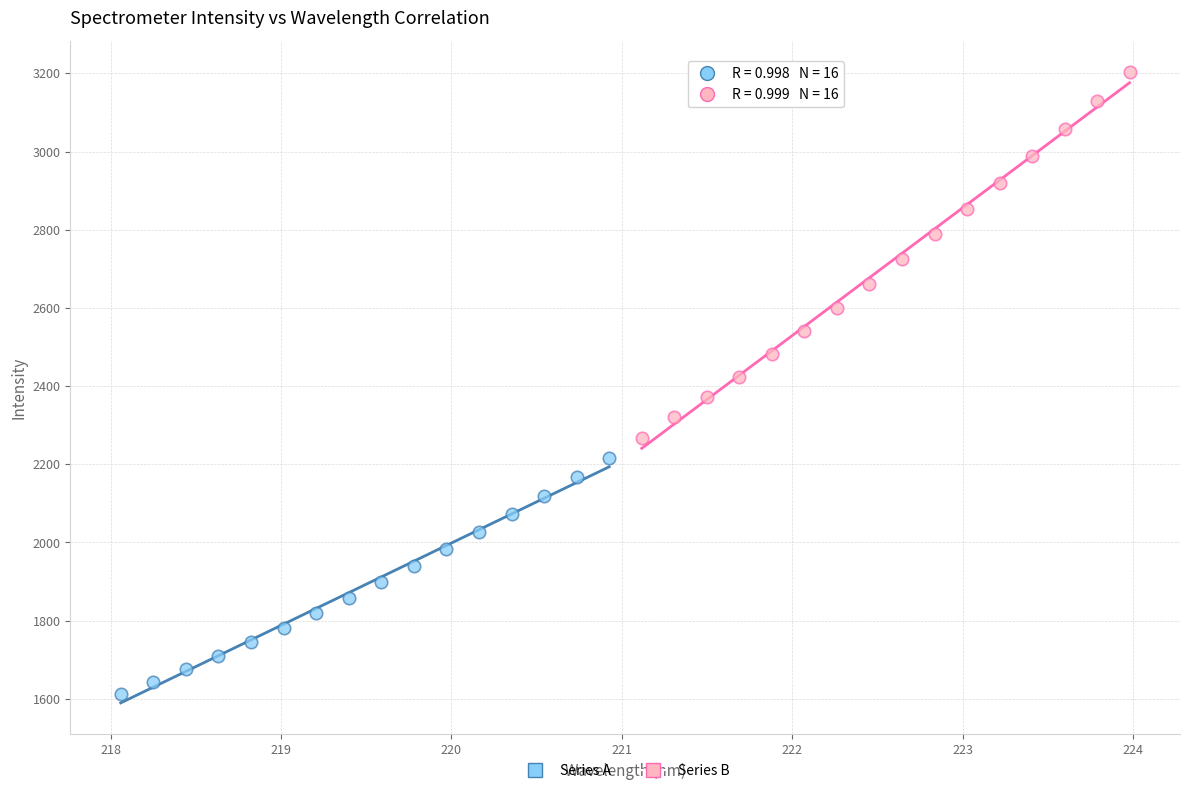

Which series reaches the maximum Y coordinate?

Series B